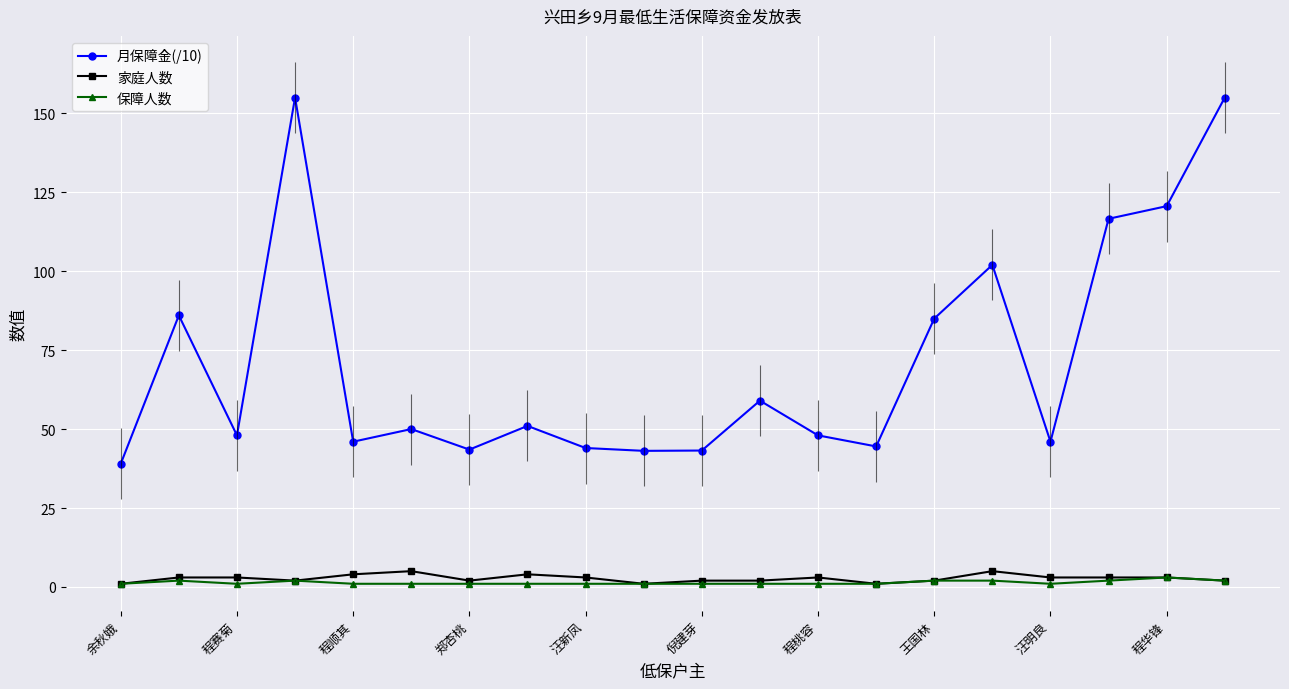

What is the value of the 家庭人数 point at the 5th from the left?

4.0